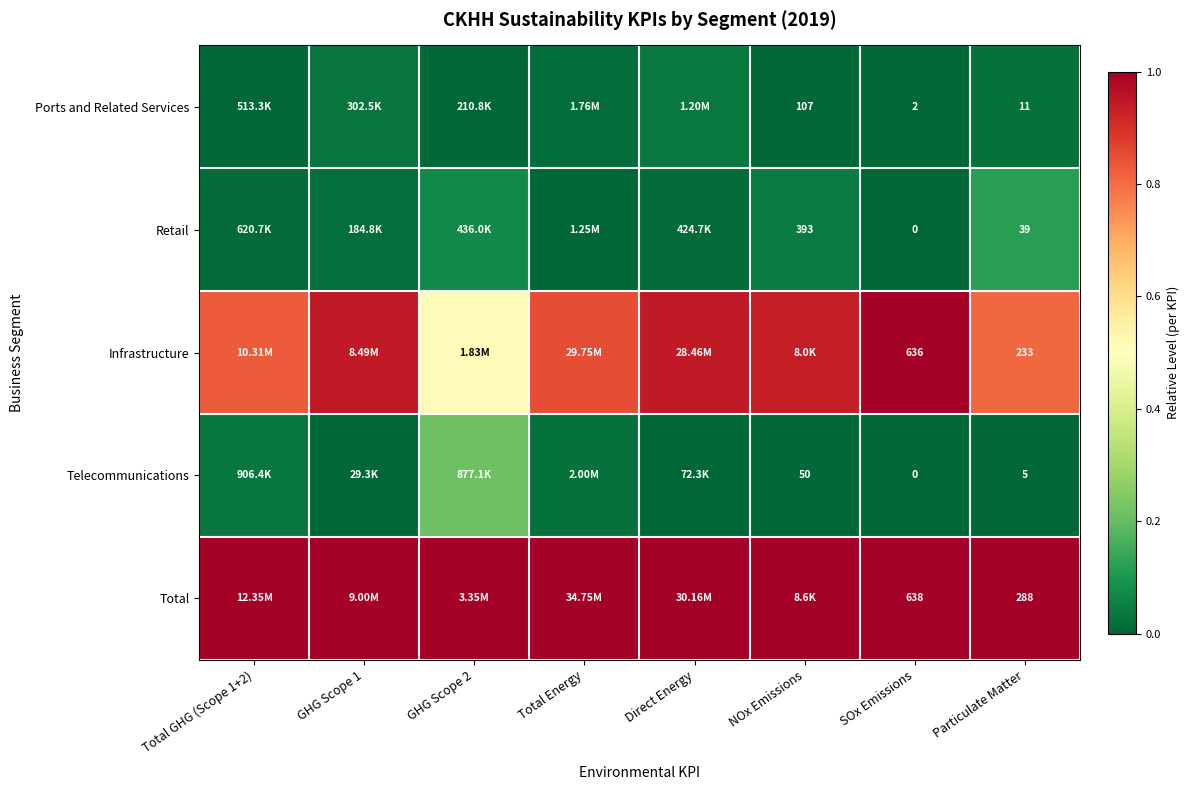

The Retail series shows 0.0 at NOx Emissions. True or false?

False